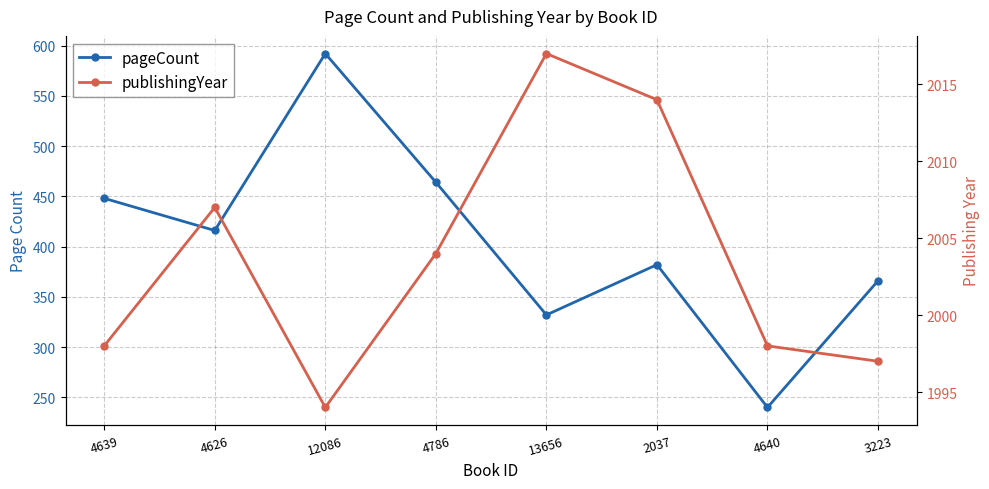

How many data points does each series have?

8